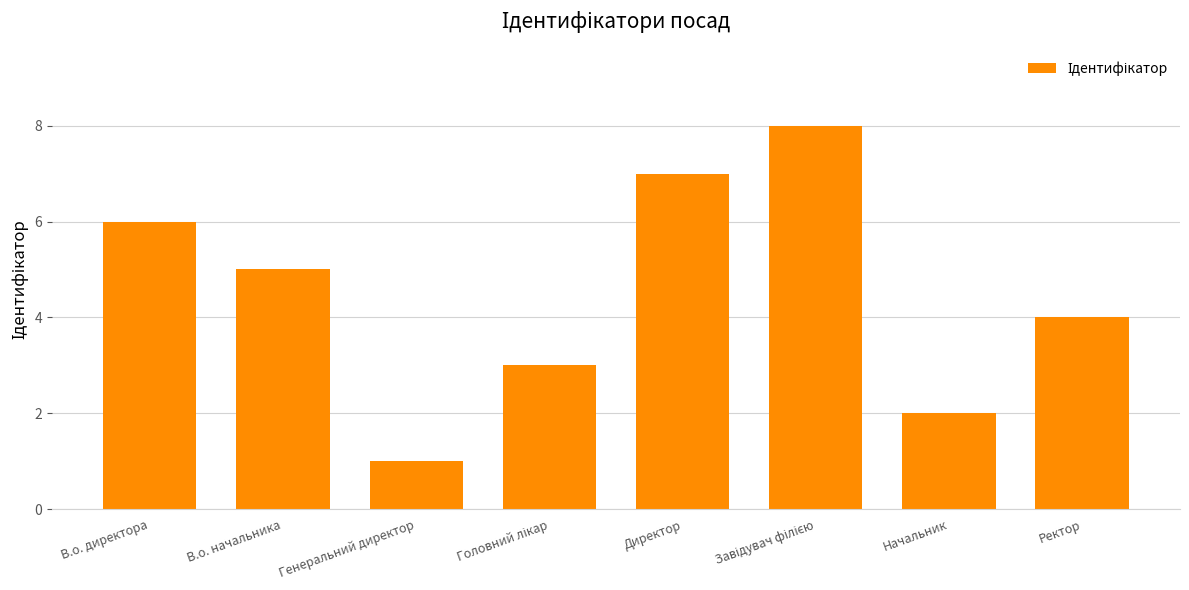

The chart shows a value of 2 at Ректор. True or false?

False